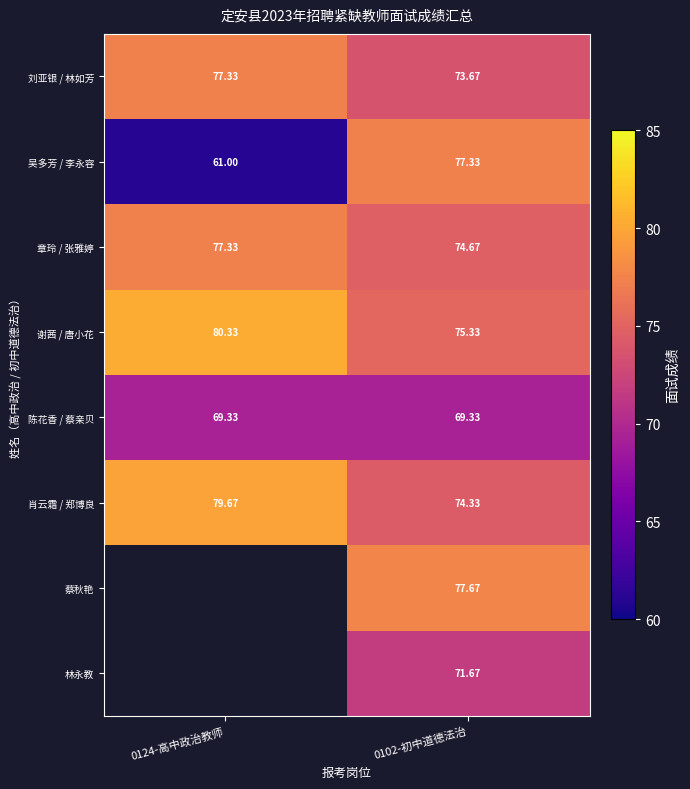

At how many categories does at least one series exceed 75?

2